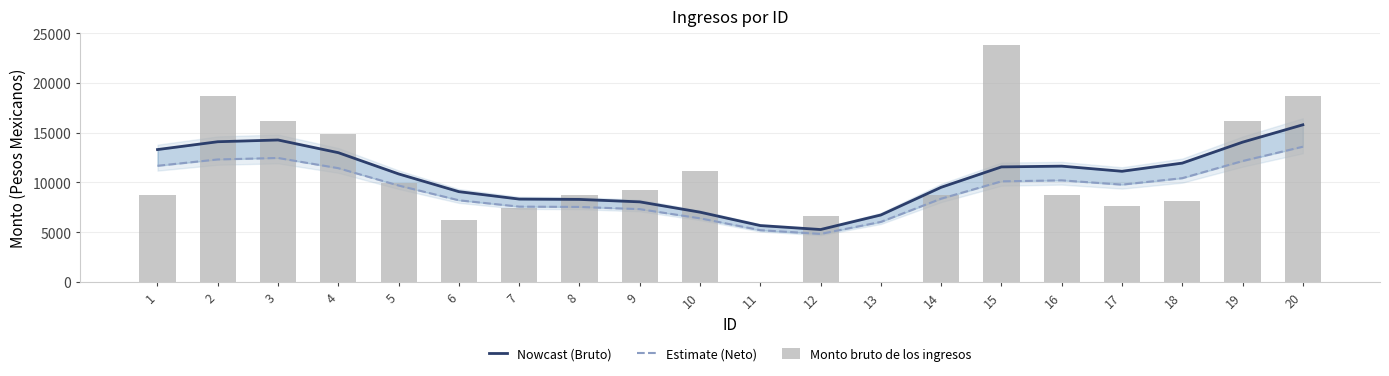

What is the value of the Estimate (Neto) bar at the 14th from the left?

8368.3